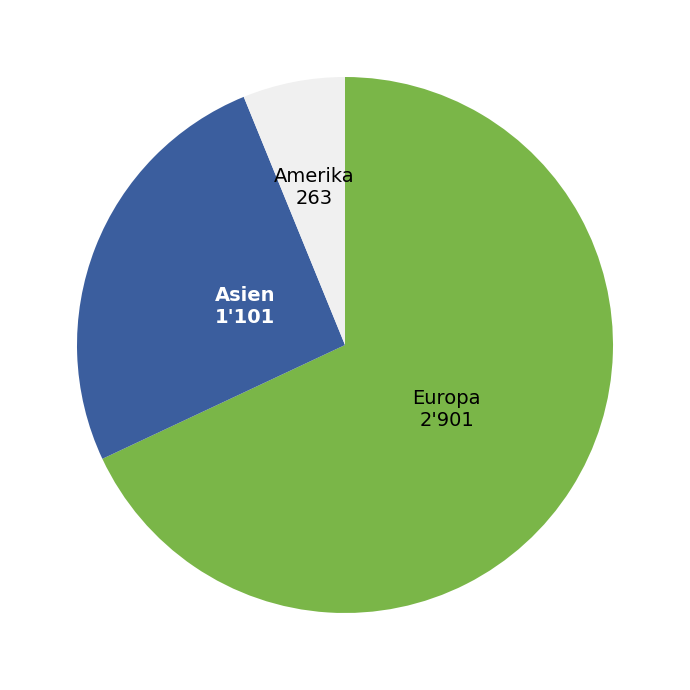

Does any single category account for the majority?

Yes